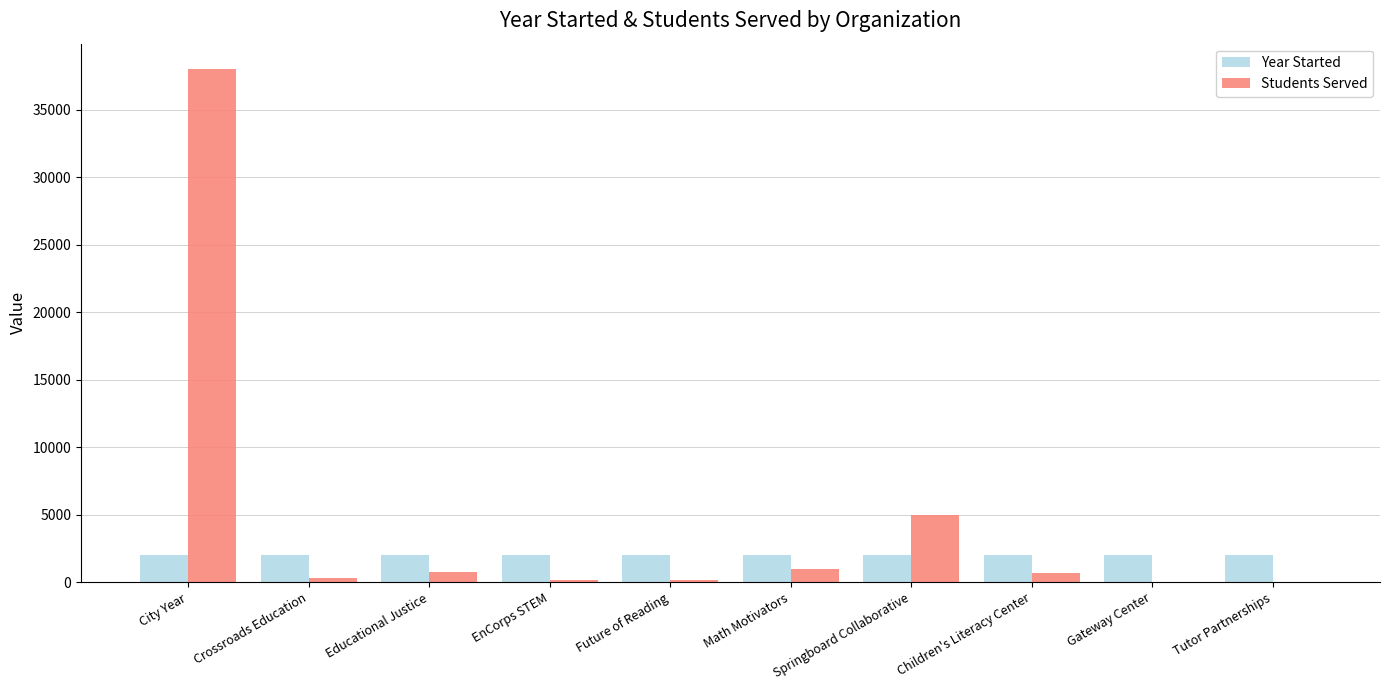

Is it true that Students Served equals 1000 at Math Motivators?

True